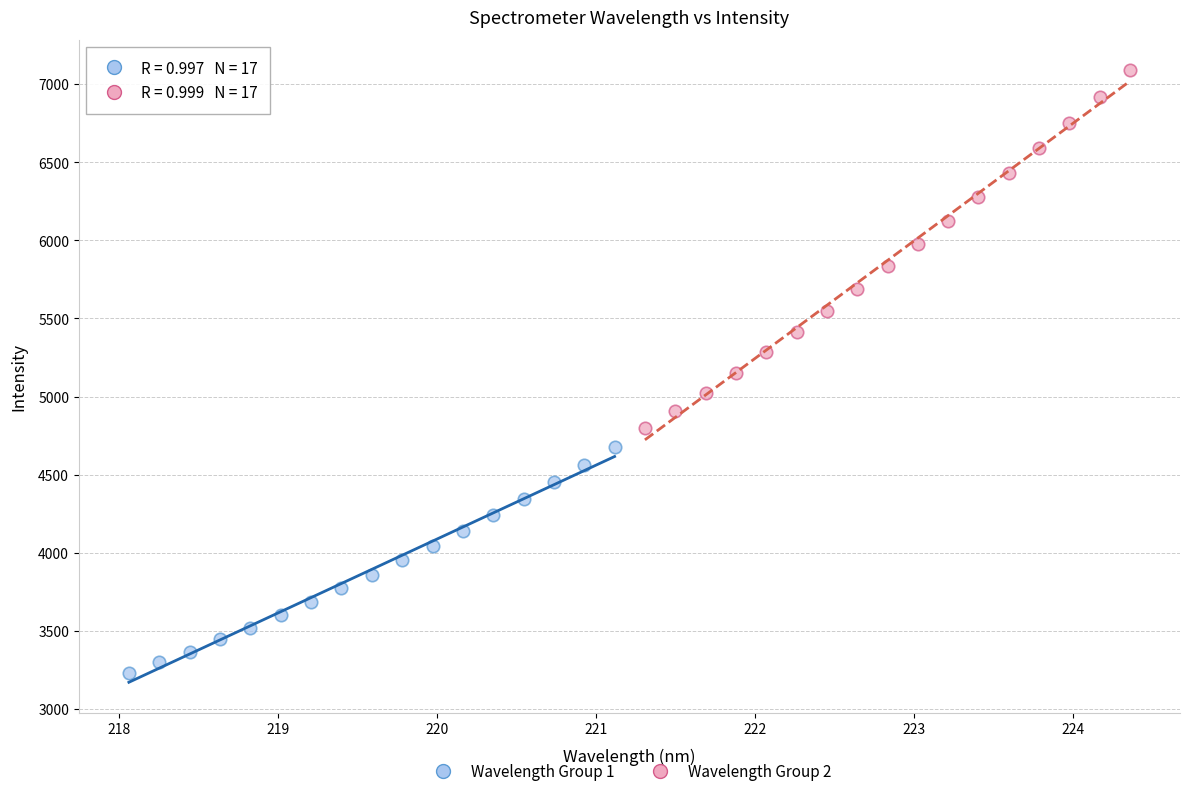

Which series contains the highest Y value?

Wavelength Group 2